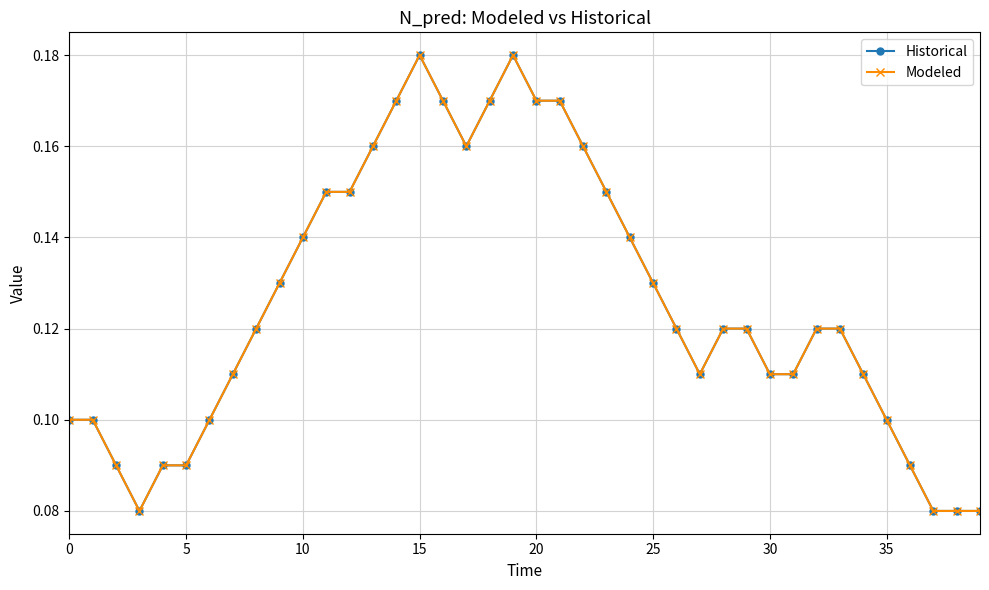

At how many categories does at least one series exceed 0?

40